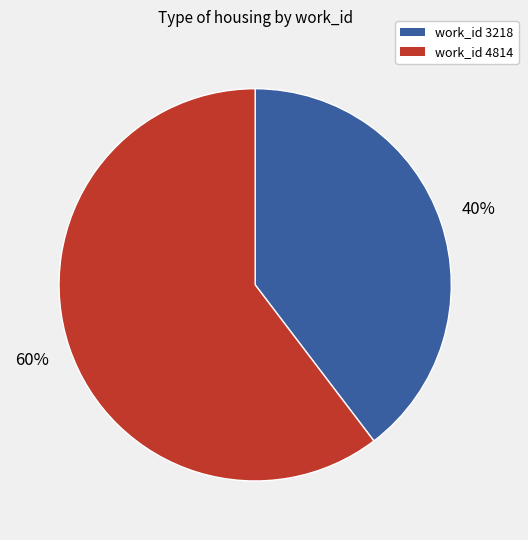

Is there a majority slice in this chart?

Yes